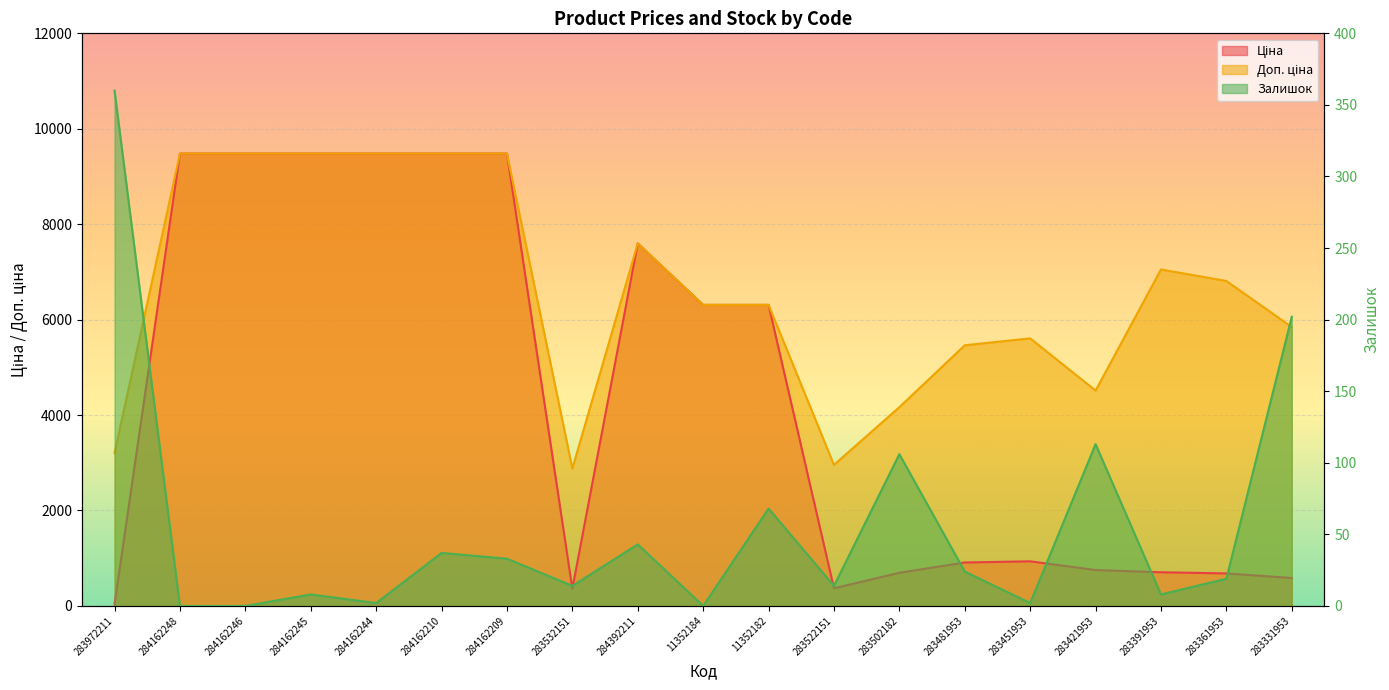

List the series in order of their peak value, lowest first.

Залишок, Ціна, Доп. ціна